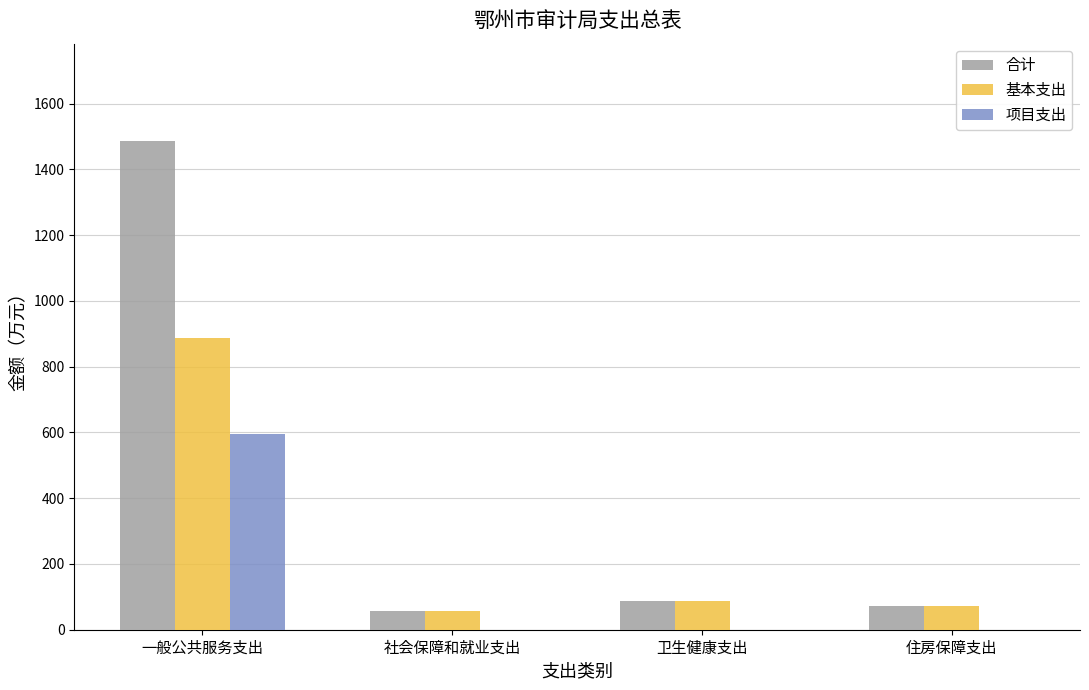

What is the approximate value of 合计 at 卫生健康支出?

86.3